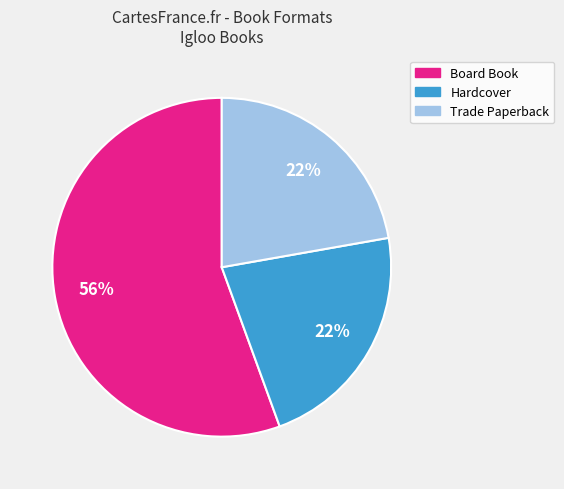

What is the largest slice in the pie chart?

Board Book